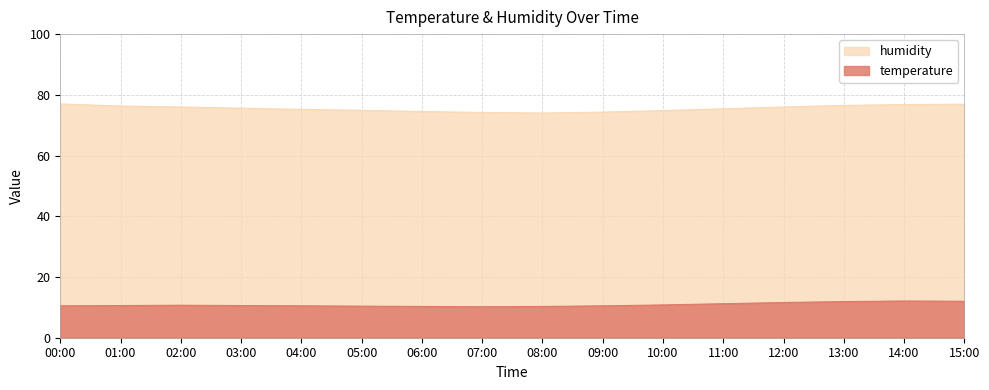

Is the value of humidity at 07:00 greater than the value of temperature at 01:00?

Yes